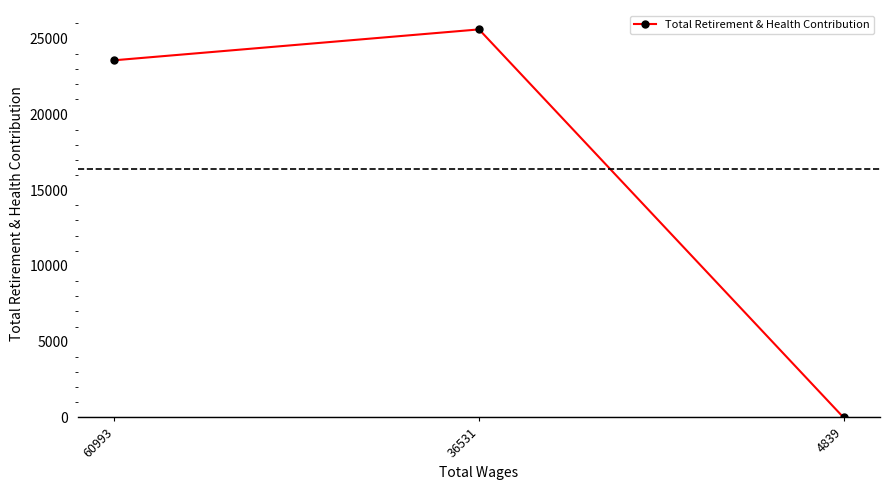

Which category has the highest value across all series?

36531